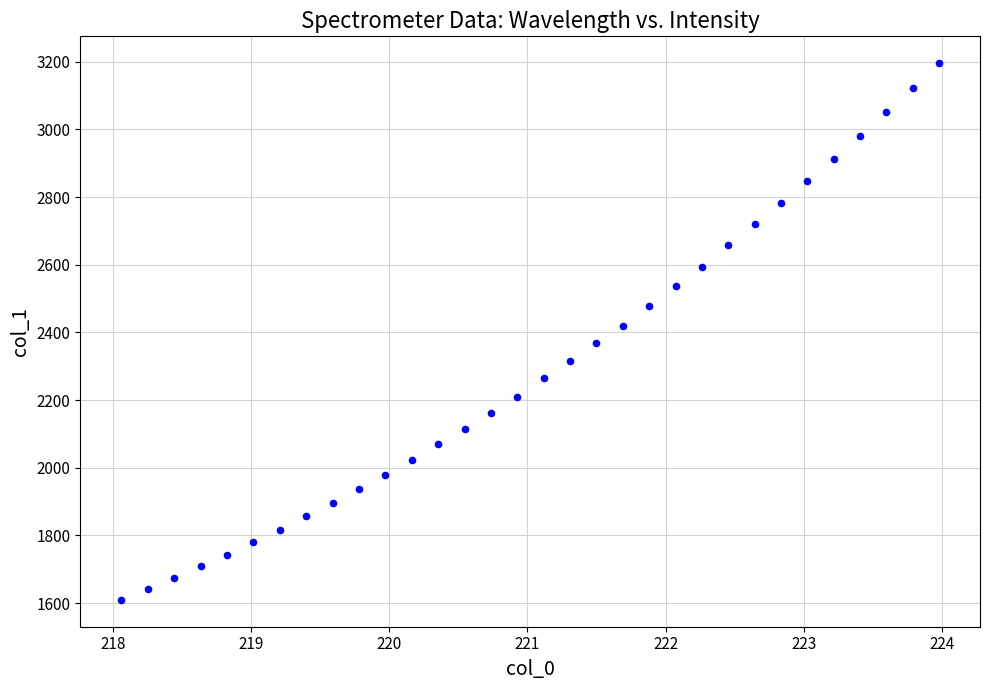

What is the range of Y values (max minus min)?

1586.5